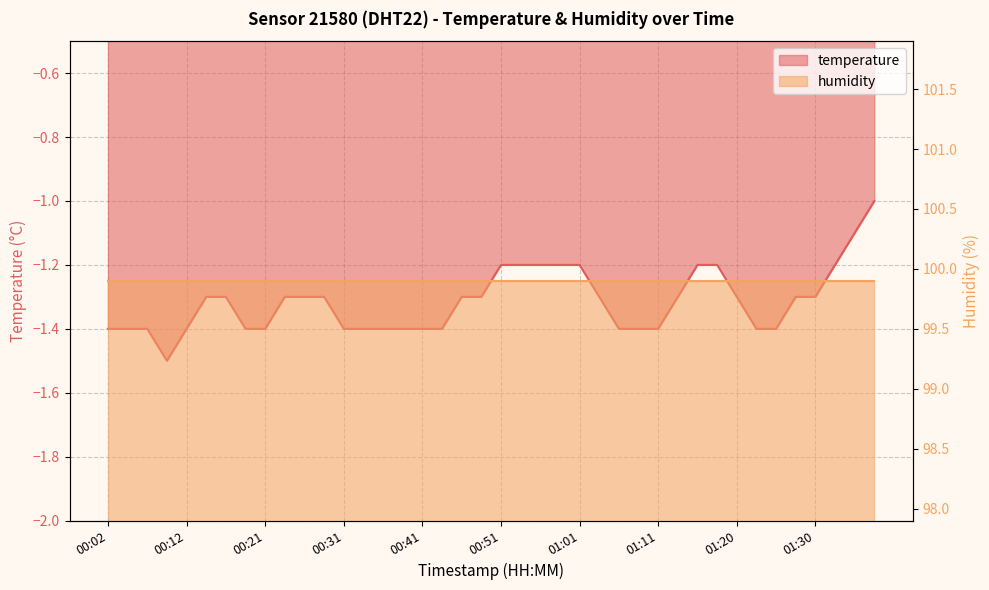

How many interior local valleys (lower than both neighbors) does the data have?

1